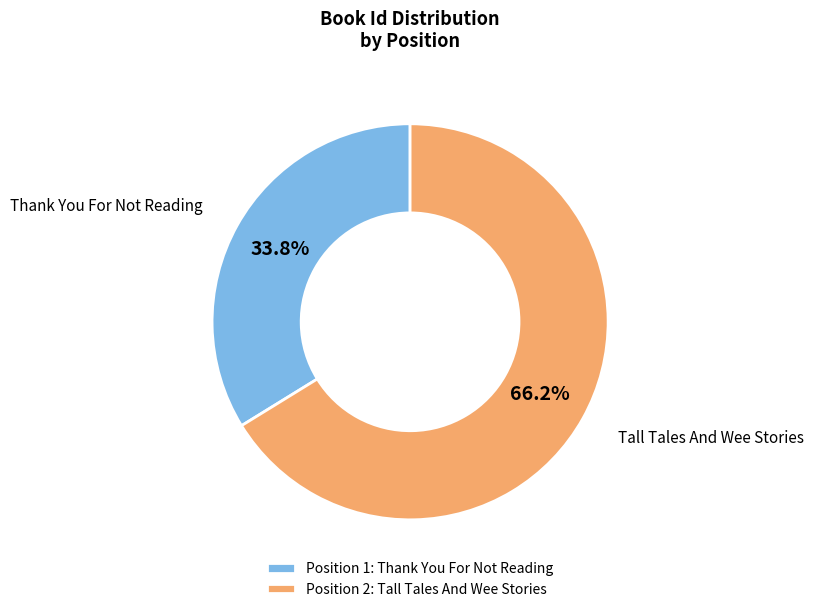

Approximately how many times larger is the value at Position 2: Tall Tales And Wee Stories compared to Position 1: Thank You For Not Reading?

2.0